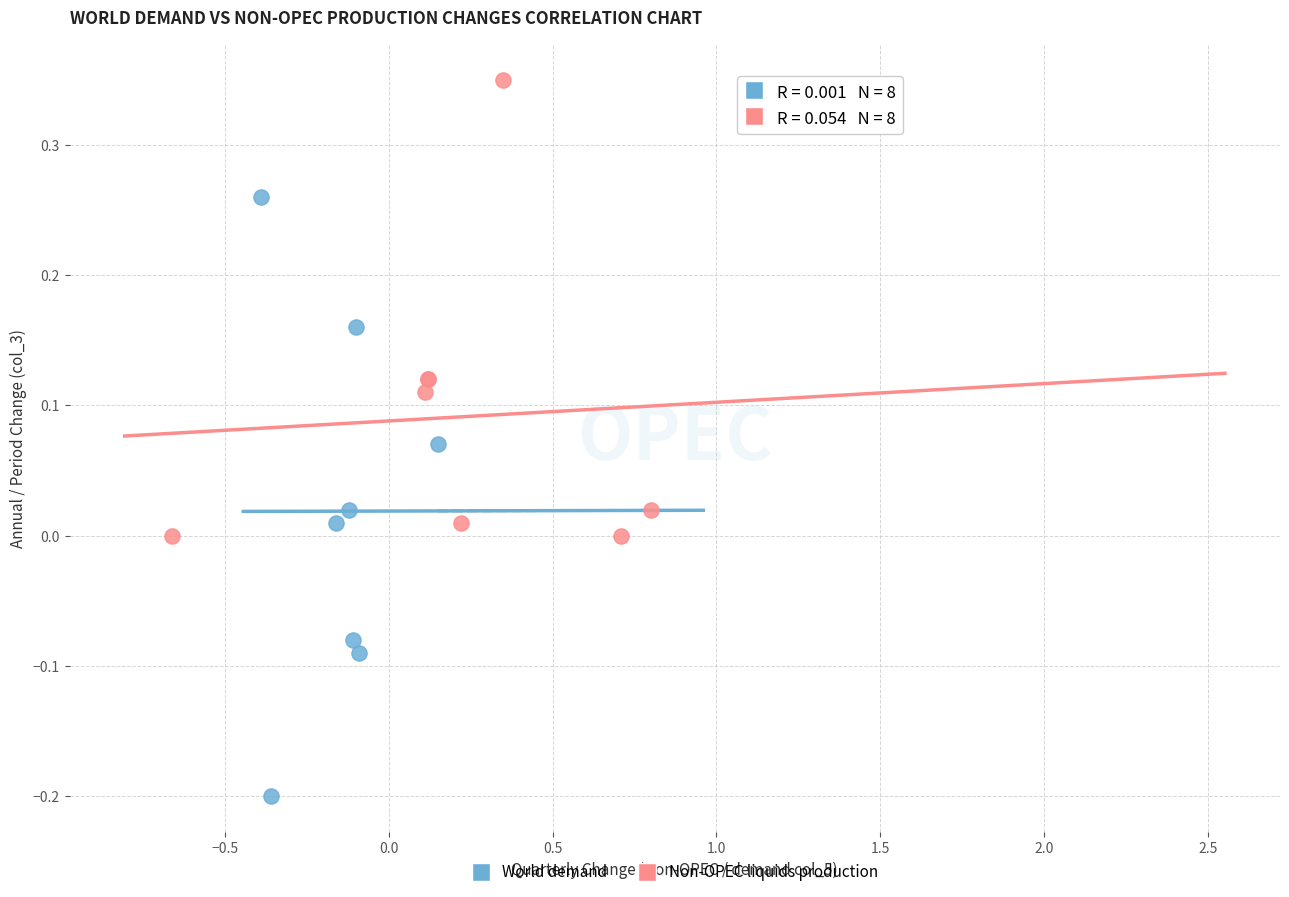

Which series contains the highest Y value?

Non-OPEC liquids production